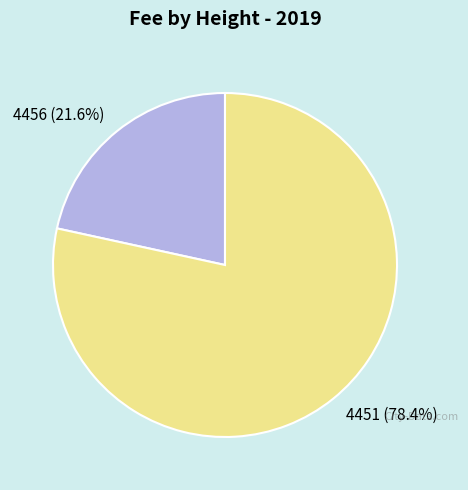

Count the number of slices in the pie.

2